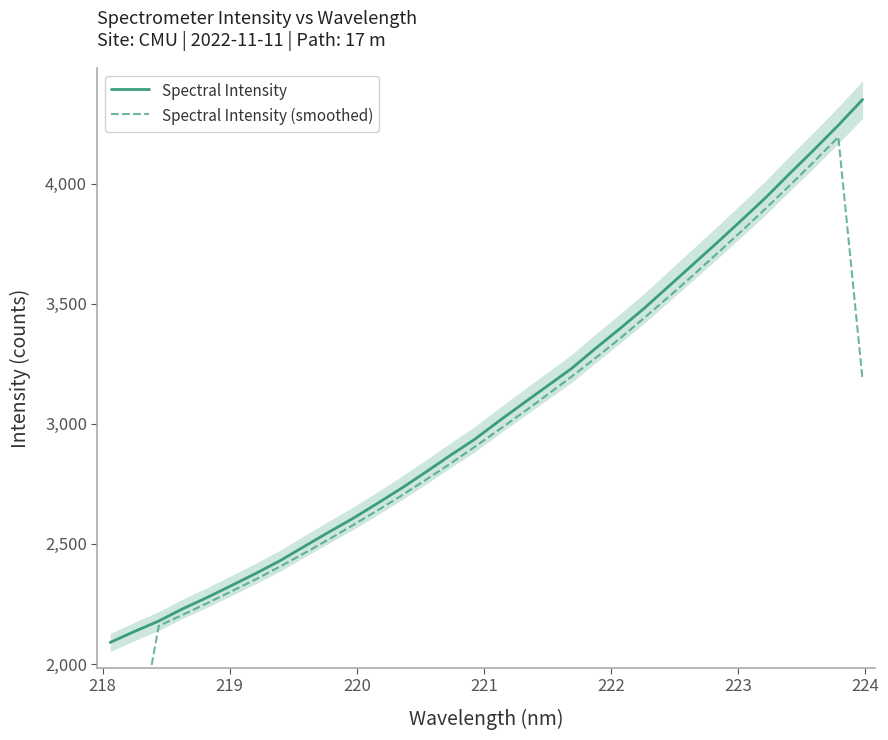

True or false: Spectral Intensity (smoothed) and Spectral Intensity intersect in this chart.

False